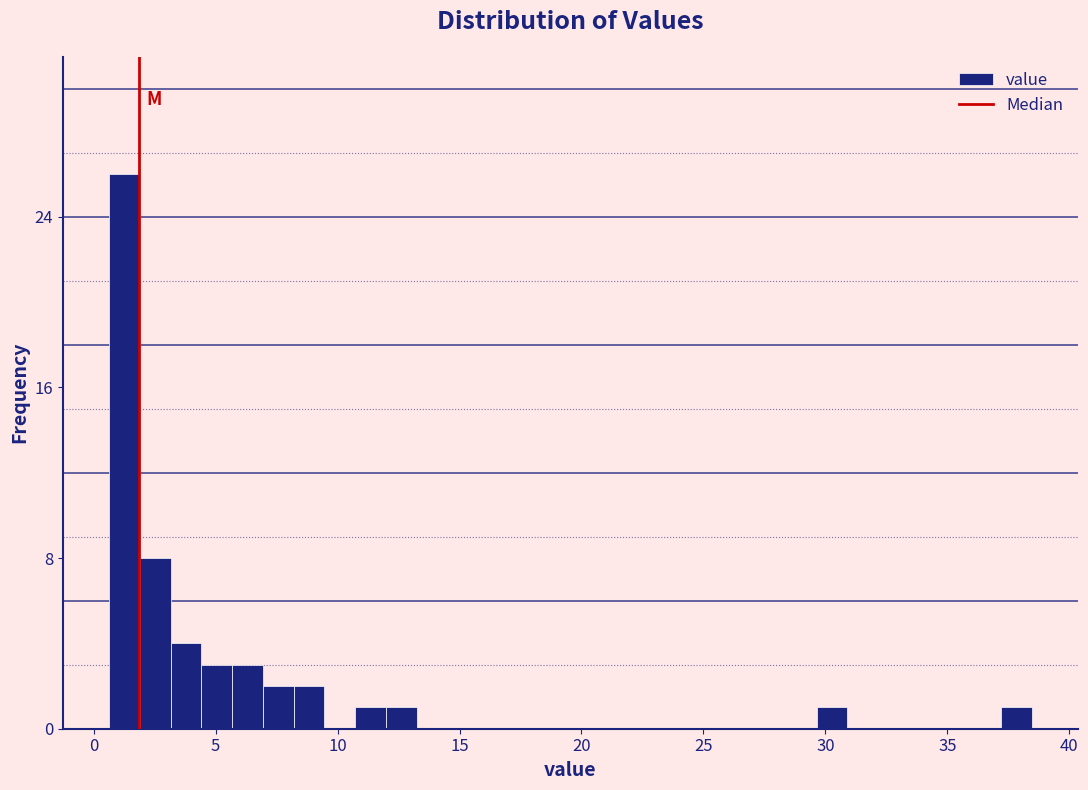

Read against the x-axis, roughly where is the centre of the tallest bar?

1.5